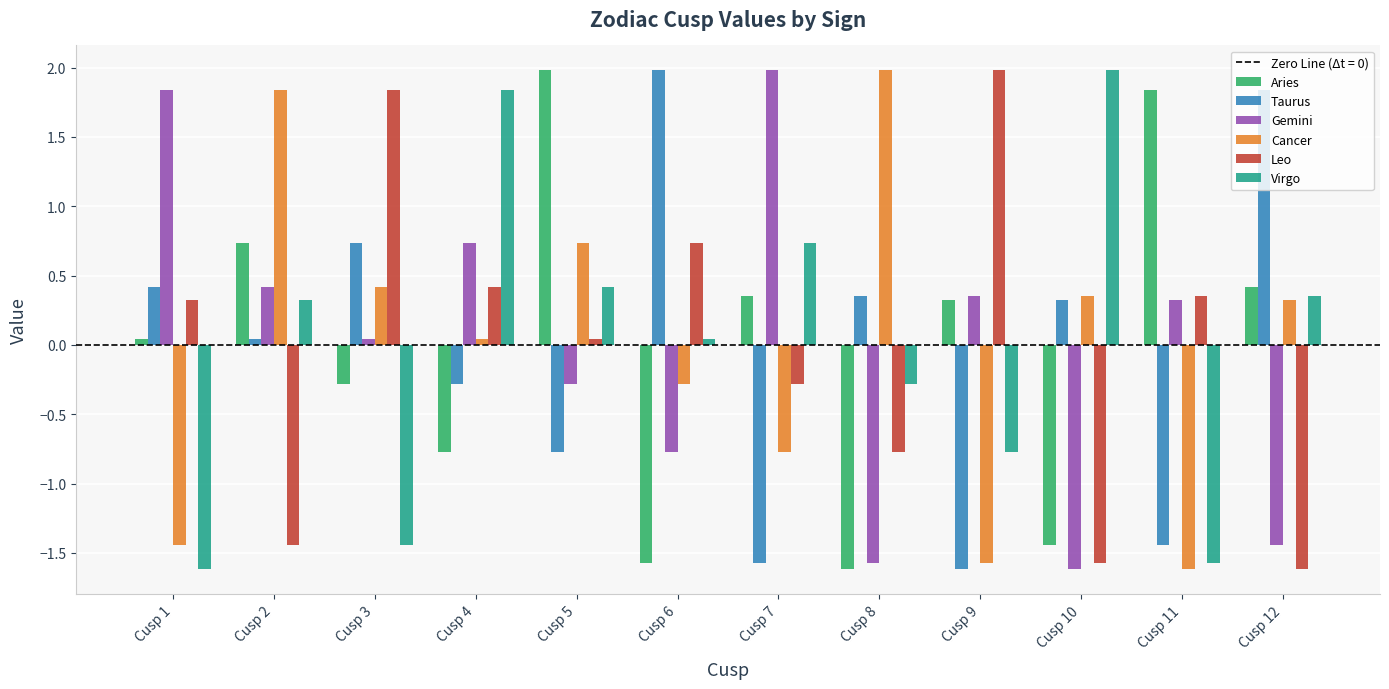

What value does the Virgo series have at Cusp 10?

2.0